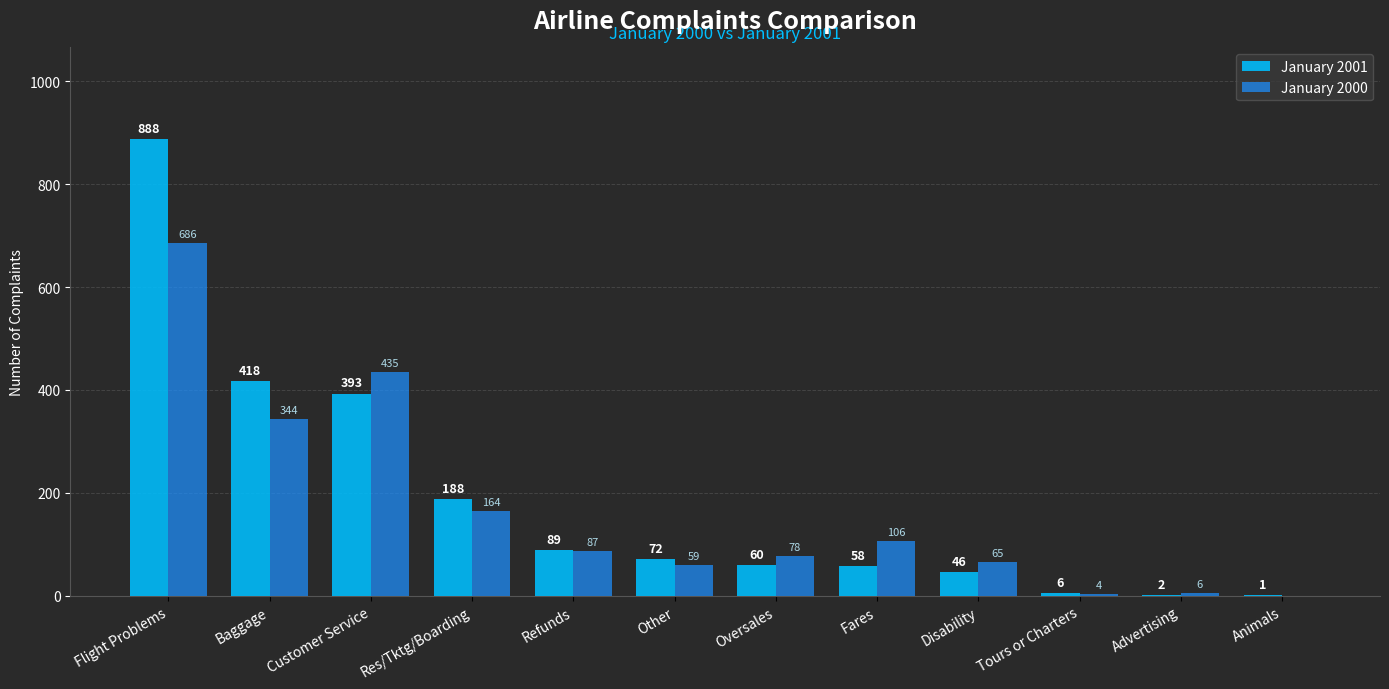

What is the sum of the January 2001 values at Oversales and Refunds?

149